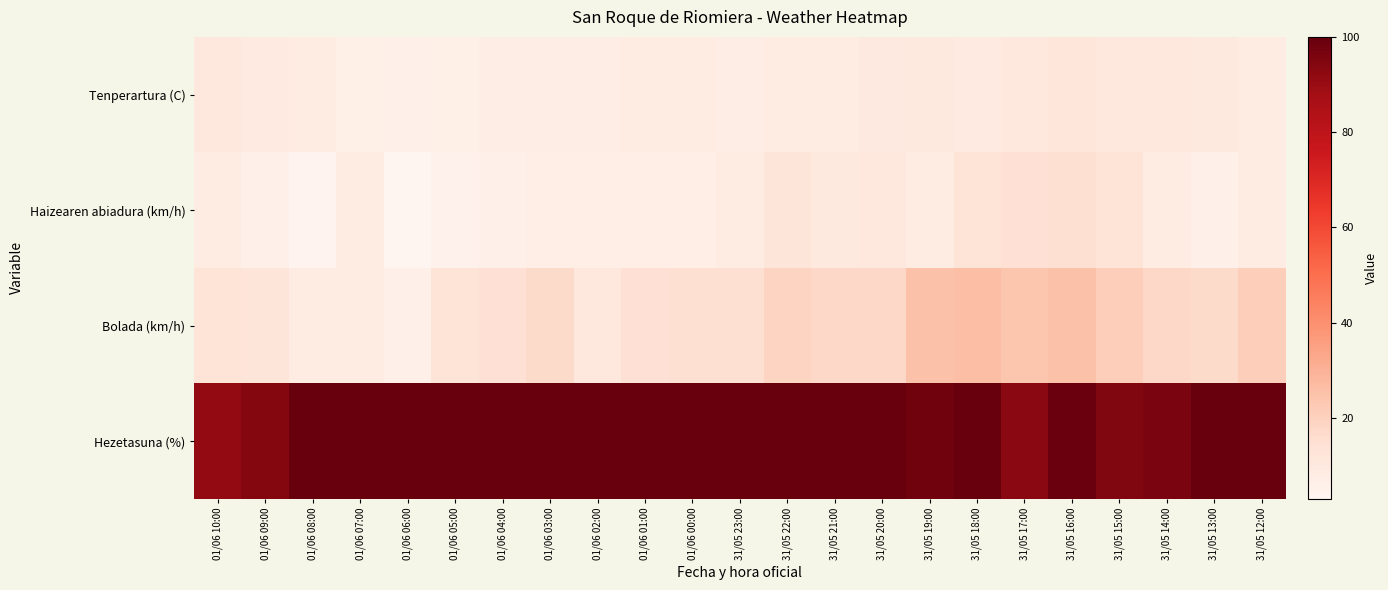

Reading left to right, what are all the values shown in this chart?

Tenperartura (C): 01/06 10:00=10.3	01/06 09:00=9.2	01/06 08:00=8.5	01/06 07:00=6.6	01/06 06:00=6.1	01/06 05:00=6.6	01/06 04:00=7.5	01/06 03:00=7.6	01/06 02:00=7.6	01/06 01:00=8.1	01/06 00:00=8.2	31/05 23:00=7.8	31/05 22:00=8.3	31/05 21:00=8.9	31/05 20:00=9.5	31/05 19:00=10.1	31/05 18:00=9.4	31/05 17:00=11.2	31/05 16:00=11.4	31/05 15:00=10.8	31/05 14:00=11.2	31/05 13:00=10.0	31/05 12:00=8.3
Haizearen abiadura (km/h): 01/06 10:00=8.0	01/06 09:00=6.0	01/06 08:00=4.0	01/06 07:00=8.0	01/06 06:00=3.0	01/06 05:00=5.0	01/06 04:00=6.0	01/06 03:00=7.0	01/06 02:00=7.0	01/06 01:00=7.0	01/06 00:00=7.0	31/05 23:00=8.0	31/05 22:00=12.0	31/05 21:00=10.0	31/05 20:00=11.0	31/05 19:00=9.0	31/05 18:00=13.0	31/05 17:00=14.0	31/05 16:00=15.0	31/05 15:00=13.0	31/05 14:00=9.0	31/05 13:00=6.0	31/05 12:00=9.0
Bolada (km/h): 01/06 10:00=13.0	01/06 09:00=12.0	01/06 08:00=9.0	01/06 07:00=9.0	01/06 06:00=6.0	01/06 05:00=13.0	01/06 04:00=14.0	01/06 03:00=17.0	01/06 02:00=11.0	01/06 01:00=14.0	01/06 00:00=15.0	31/05 23:00=15.0	31/05 22:00=19.0	31/05 21:00=18.0	31/05 20:00=18.0	31/05 19:00=25.0	31/05 18:00=26.0	31/05 17:00=24.0	31/05 16:00=25.0	31/05 15:00=21.0	31/05 14:00=18.0	31/05 13:00=17.0	31/05 12:00=21.0
Hezetasuna (%): 01/06 10:00=91.0	01/06 09:00=94.0	01/06 08:00=100.0	01/06 07:00=100.0	01/06 06:00=100.0	01/06 05:00=100.0	01/06 04:00=100.0	01/06 03:00=100.0	01/06 02:00=100.0	01/06 01:00=100.0	01/06 00:00=100.0	31/05 23:00=100.0	31/05 22:00=100.0	31/05 21:00=100.0	31/05 20:00=100.0	31/05 19:00=98.0	31/05 18:00=100.0	31/05 17:00=93.0	31/05 16:00=99.0	31/05 15:00=95.0	31/05 14:00=96.0	31/05 13:00=100.0	31/05 12:00=100.0